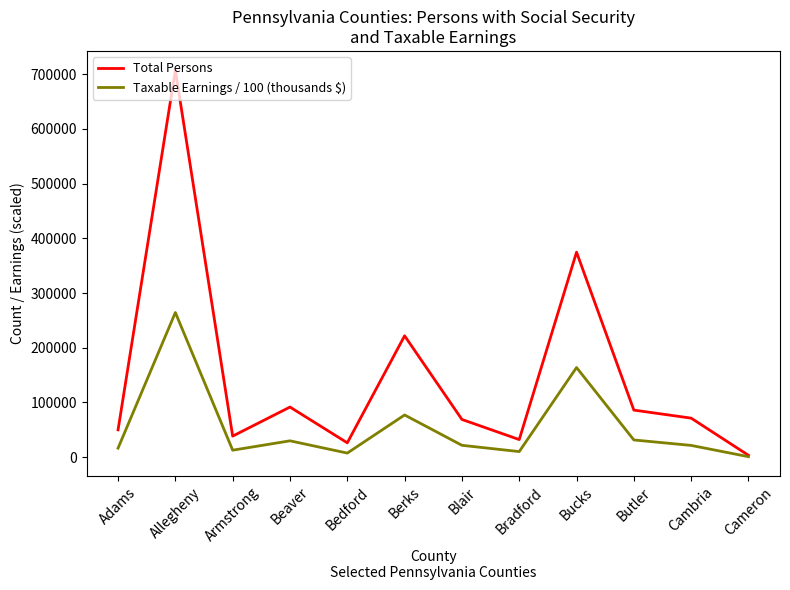

List the series in order of their overall mean, highest first.

Total Persons, Taxable Earnings / 100 (thousands $)